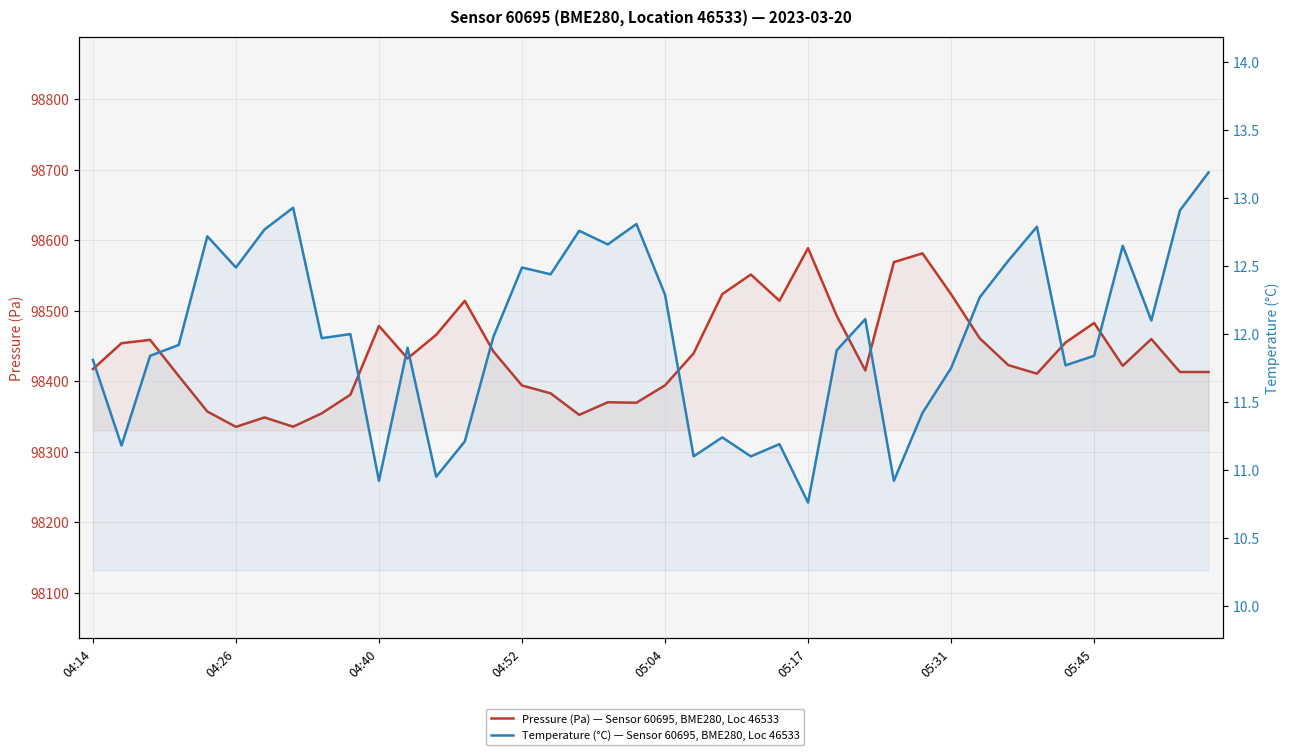

True or false: Temperature (°C) — Sensor 60695, BME280, Loc 46533 and Pressure (Pa) — Sensor 60695, BME280, Loc 46533 cross at least once.

False